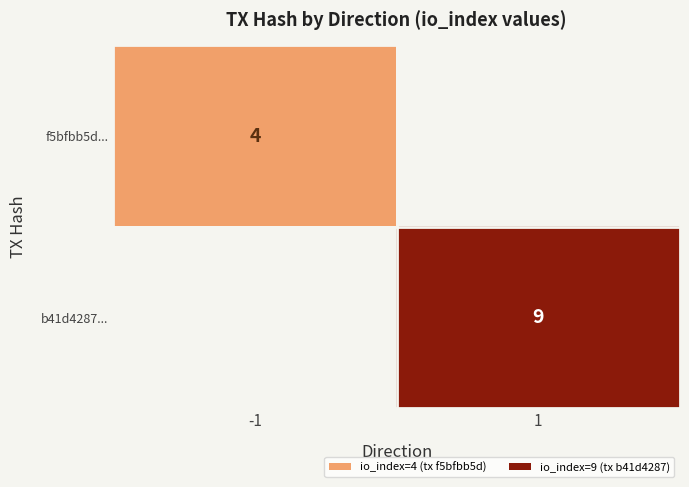

Which has a higher value, -1 or 1?

1